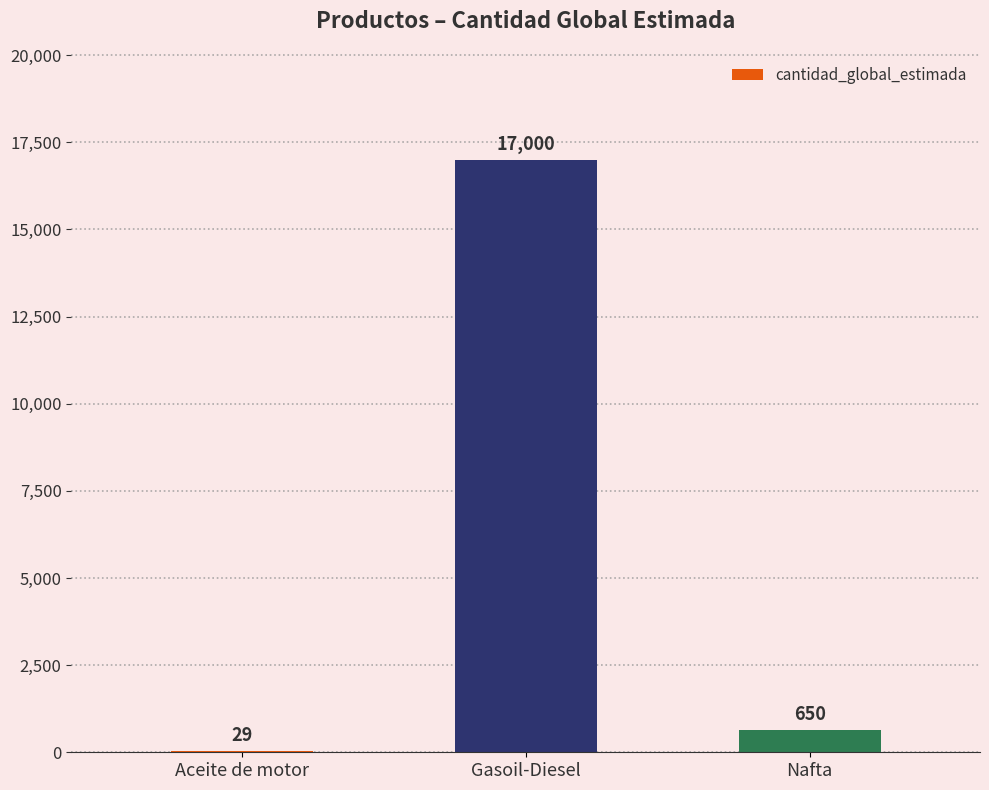

What is the change in value from Aceite de motor to Nafta?

+621